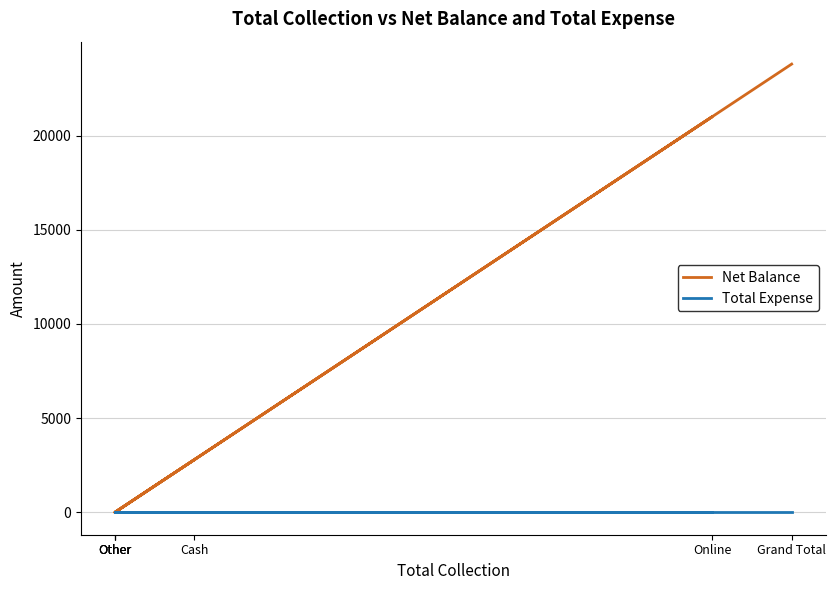

Reading right to left, extract all data points from this chart.

Net Balance: Grand Total=23800	Other=0	Online=21000	Other=0	Other=0	Cash=2800
Total Expense: Grand Total=0	Other=0	Online=0	Other=0	Other=0	Cash=0